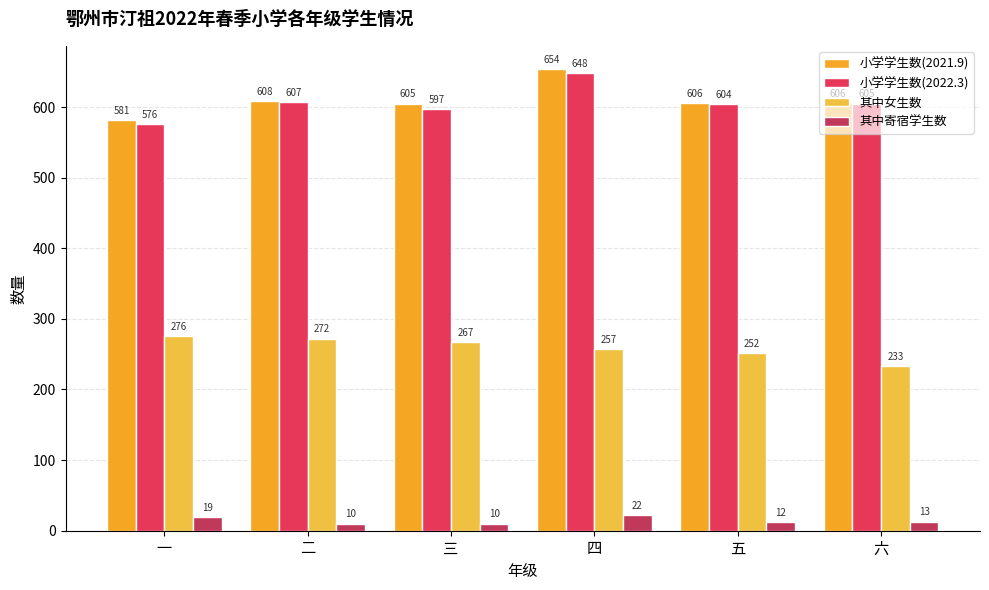

What is the difference between the second highest and second lowest values in the 小学学生数(2022.3) series?

10